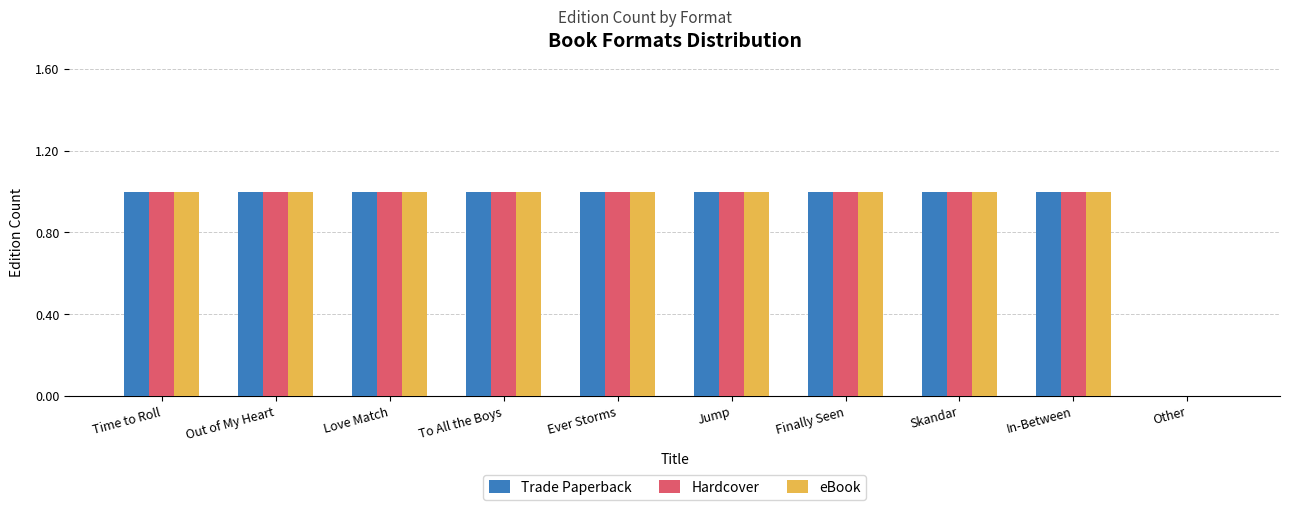

Are the bars grouped side by side (vs. stacked)?

Yes